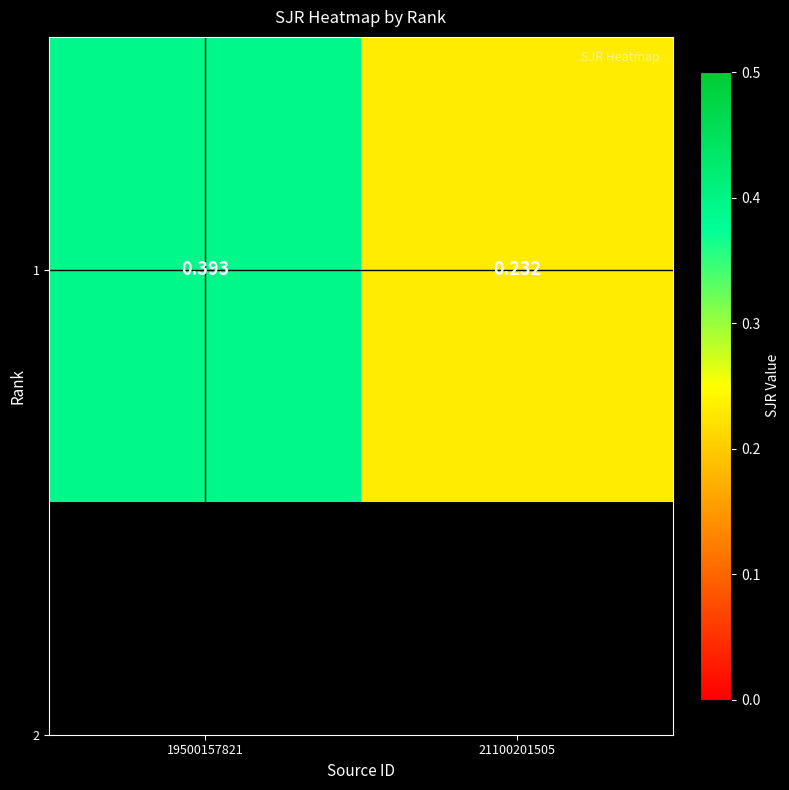

List the labels in order of value, smallest first.

21100201505, 19500157821